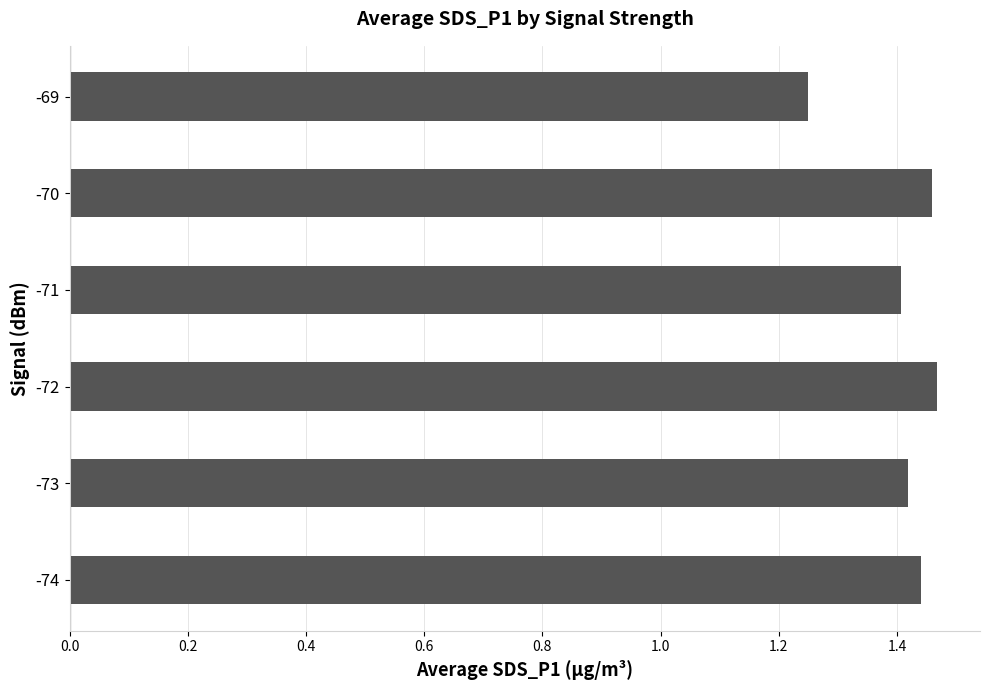

At which label is the value closest to 1?

-69